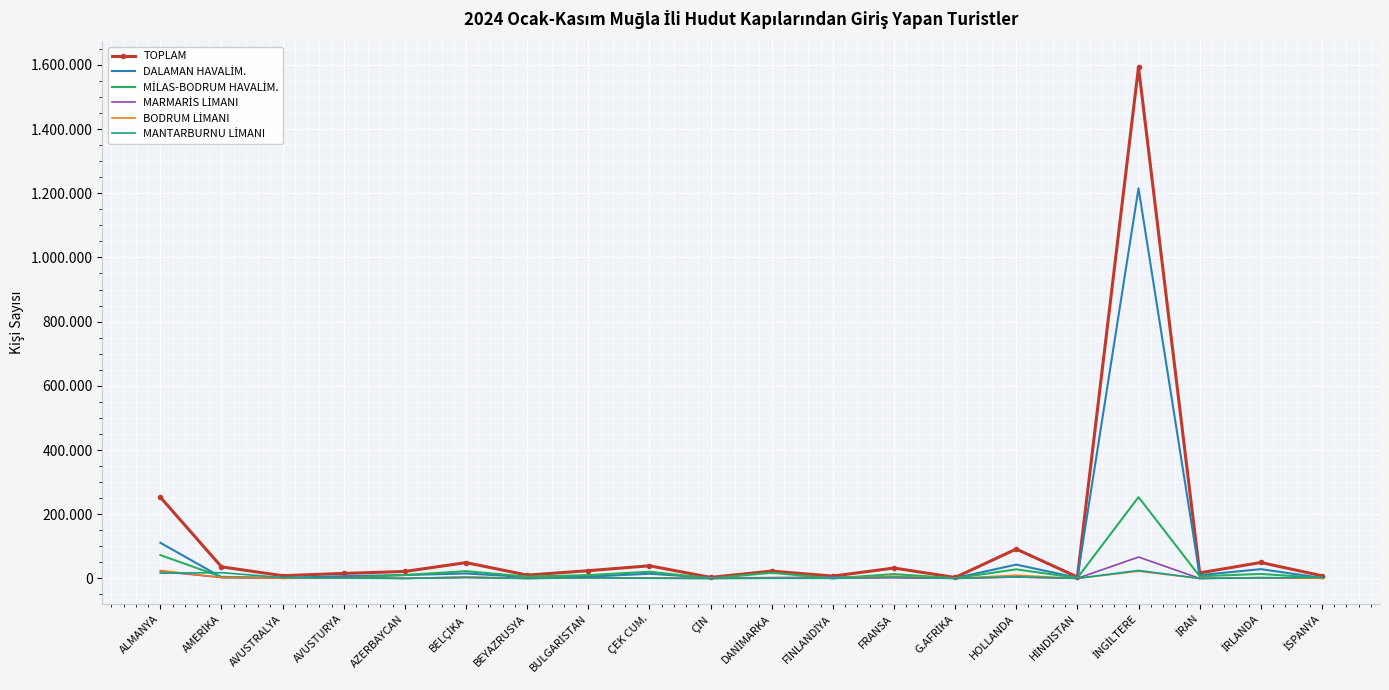

What is the label of the 14th point from the right?

BEYAZRUSYA